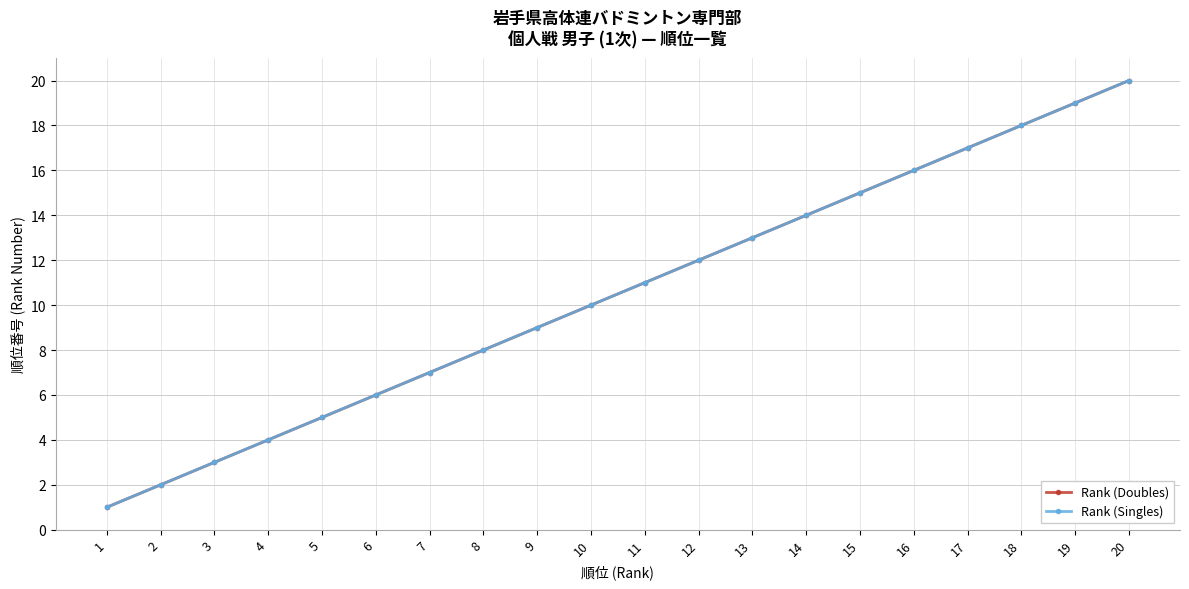

Does the chart have visible grid lines?

Yes